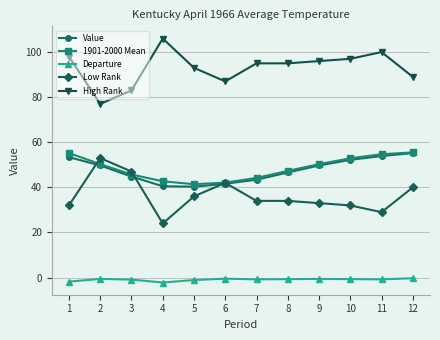

What are all the series names shown in the legend?

Value, 1901-2000 Mean, Departure, Low Rank, High Rank